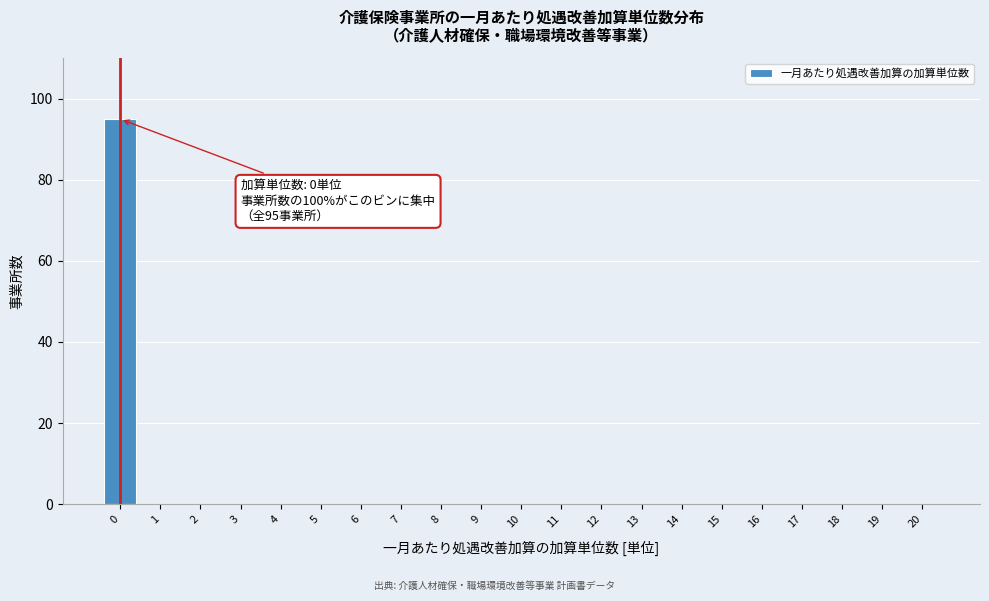

Reading left to right, what are all the values shown in this chart?

0=95	1=0	2=0	3=0	4=0	5=0	6=0	7=0	8=0	9=0	10=0	11=0	12=0	13=0	14=0	15=0	16=0	17=0	18=0	19=0	20=0